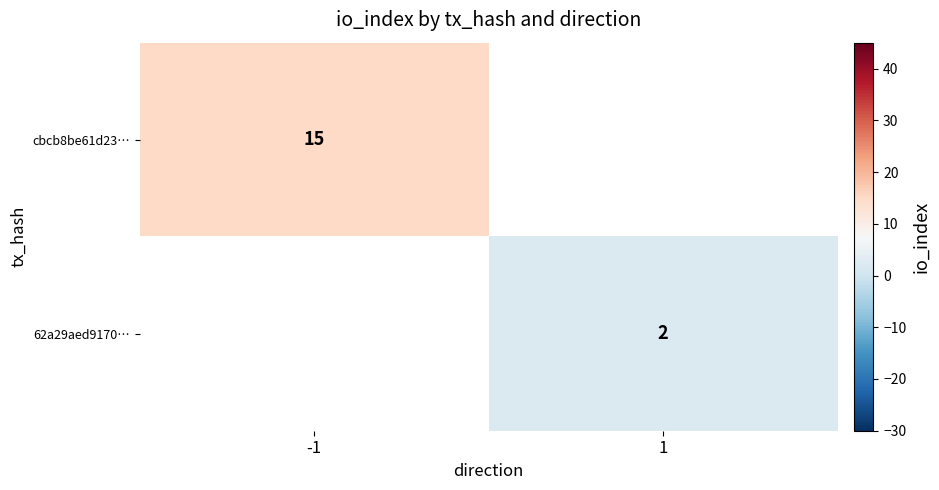

Is it true that cbcb8be61d23… equals 15 at -1?

True